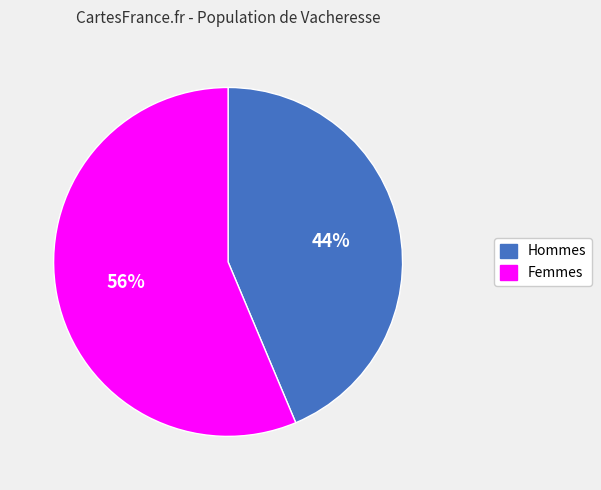

Rank the categories by value from highest to lowest.

Femmes, Hommes